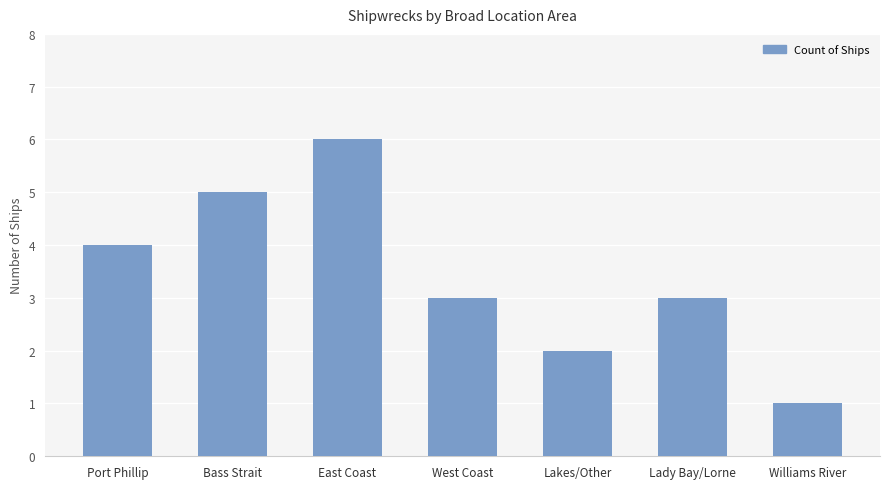

What position from the left is West Coast?

4